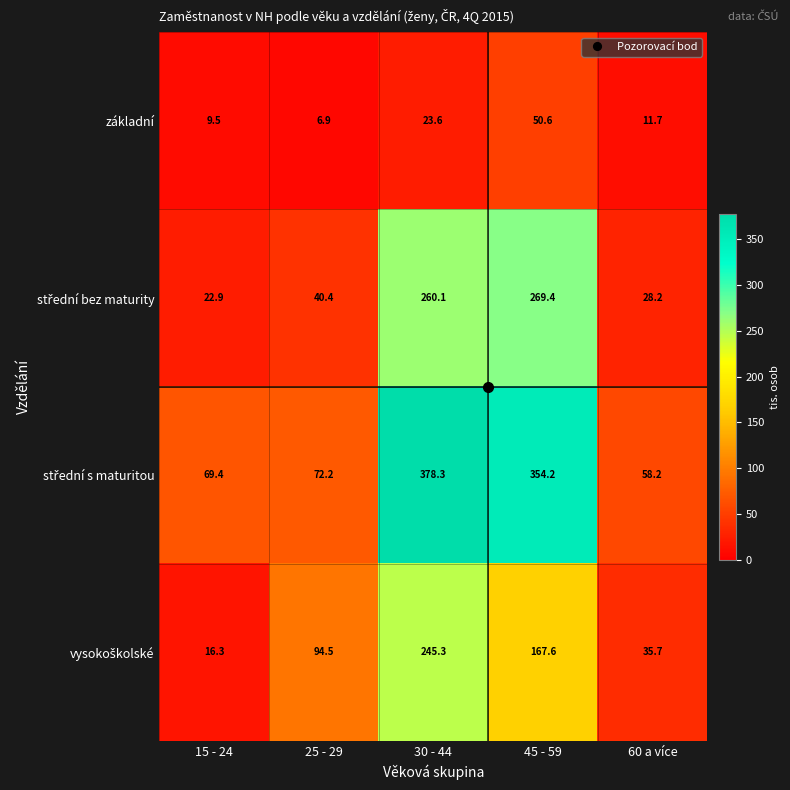

The základní series shows 5.3 at 60 a více. True or false?

False